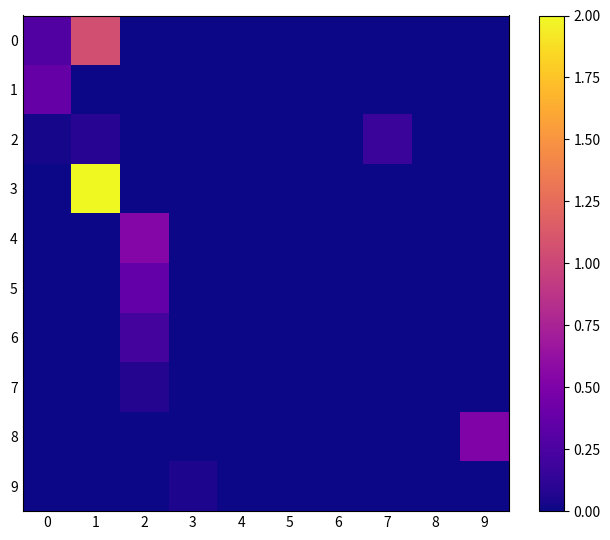

Is it true that 9 equals 0.0 at 0?

True